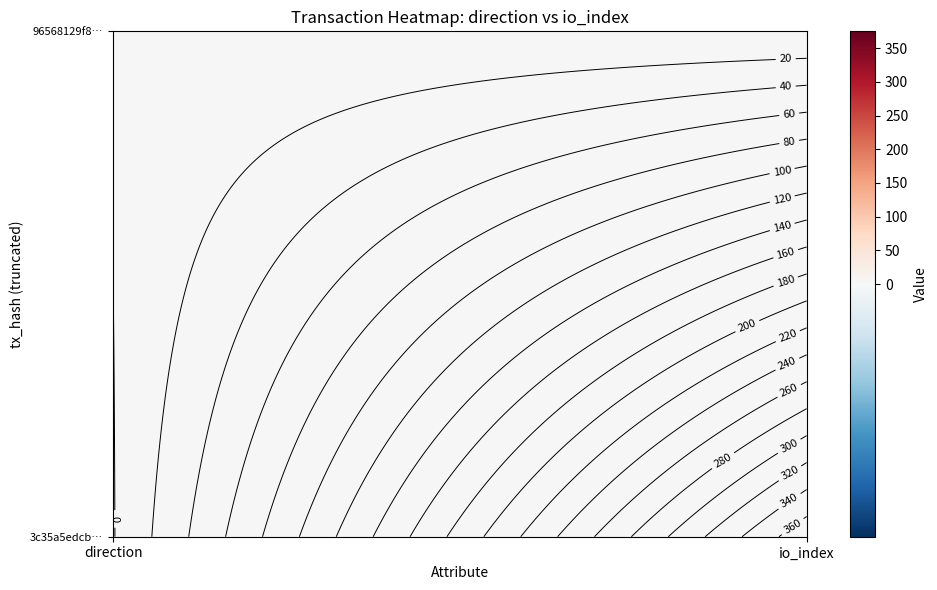

Reading left to right, what are all the values shown in this chart?

3c35a5edcb45573dfd319e671055cf27baf039a: -1	375
96568129f83ed153e105d72a7d6bd1138e6bf01: 1	0